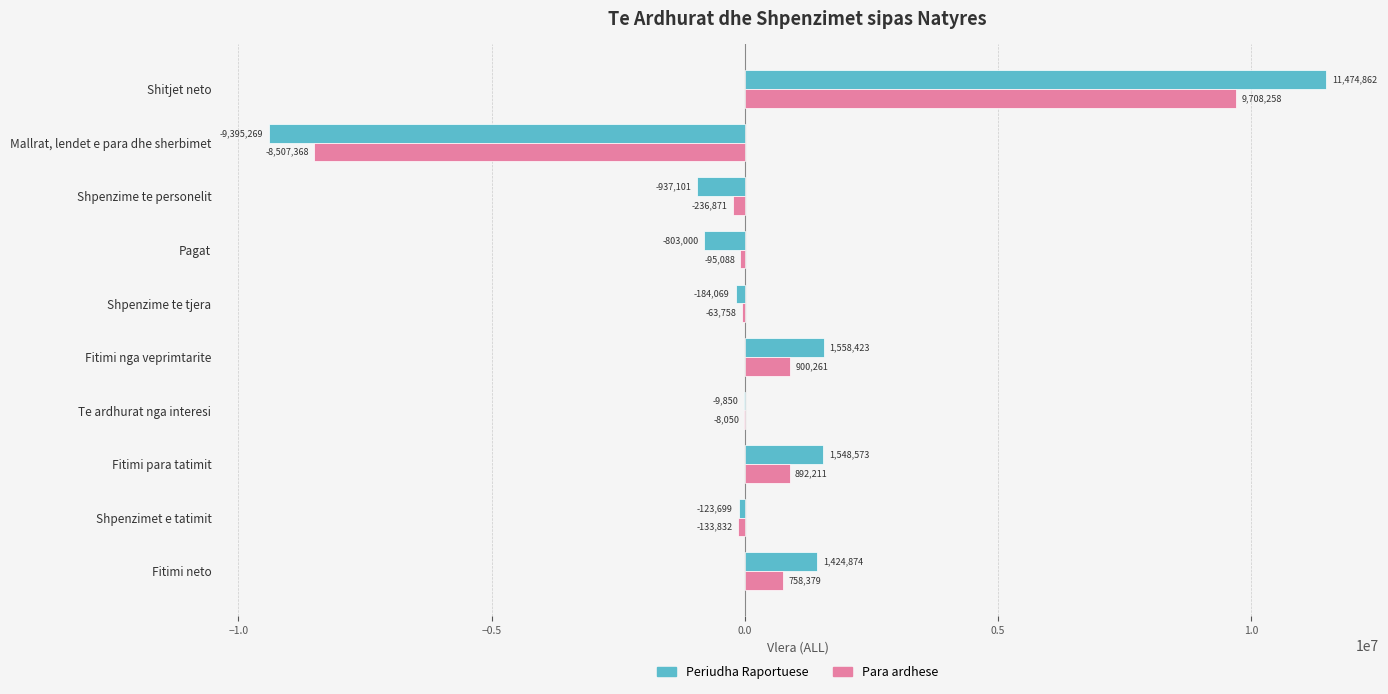

What are all the series names shown in the legend?

Periudha Raportuese, Para ardhese